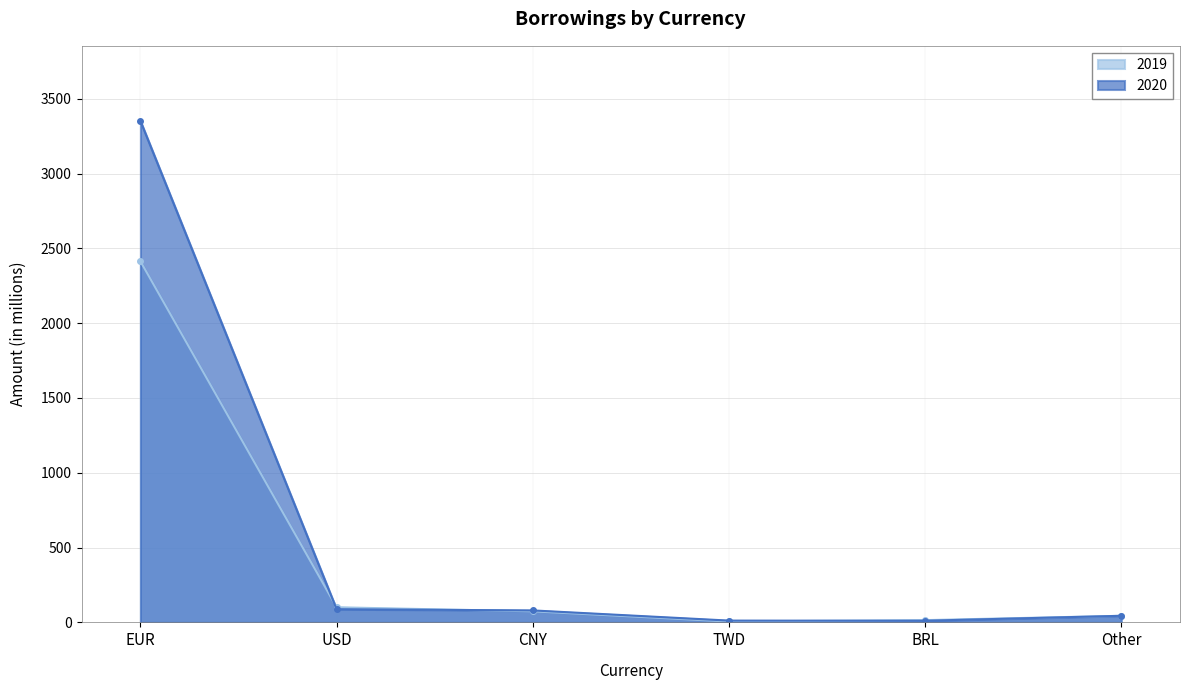

What position from the right is BRL?

2